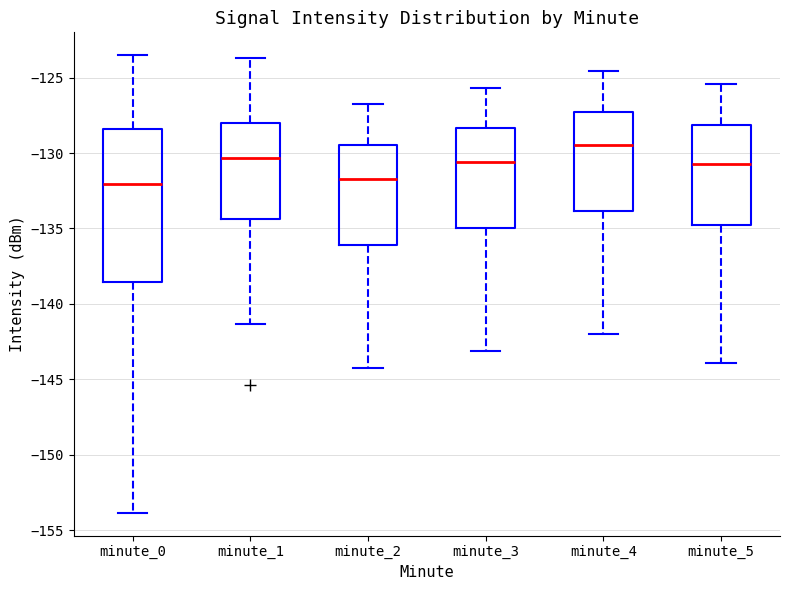

Reading left to right, transcribe this box plot: for each box, give where its median line is, the range the box spans, and where its two whiskers end, as read against the y-axis. The values are not printed on the chart, so give them approximately, as read against the axis.

minute_0: median -132.0, box -138.5 to -128.5, whiskers -154.0 to -123.5
minute_1: median -130.5, box -134.5 to -128.0, whiskers -141.5 to -123.5
minute_2: median -131.5, box -136.0 to -129.5, whiskers -144.0 to -127.0
minute_3: median -130.5, box -135.0 to -128.5, whiskers -143.0 to -125.5
minute_4: median -129.5, box -134.0 to -127.5, whiskers -142.0 to -124.5
minute_5: median -130.5, box -135.0 to -128.0, whiskers -144.0 to -125.5